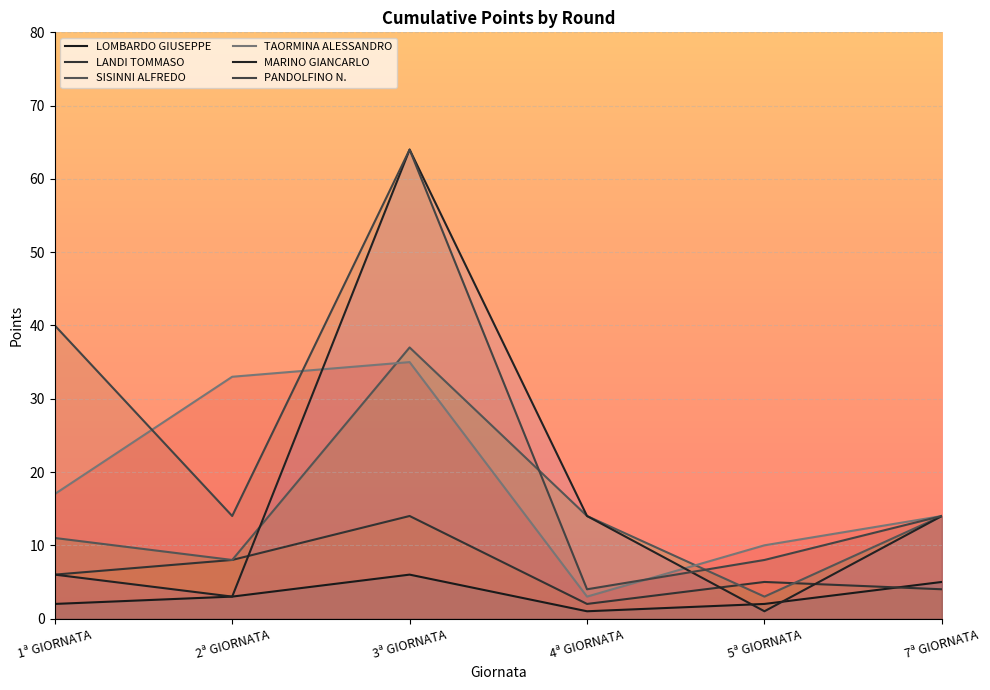

What is the value of the TAORMINA ALESSANDRO point at the 5th from the left?

10